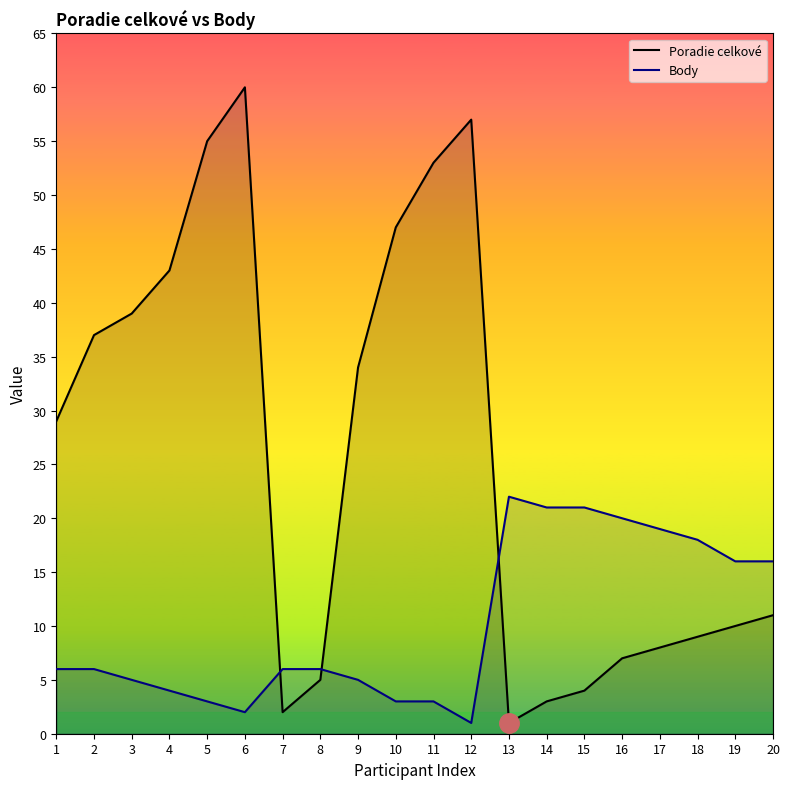

List the series in order of their overall mean, lowest first.

Body, Poradie celkové